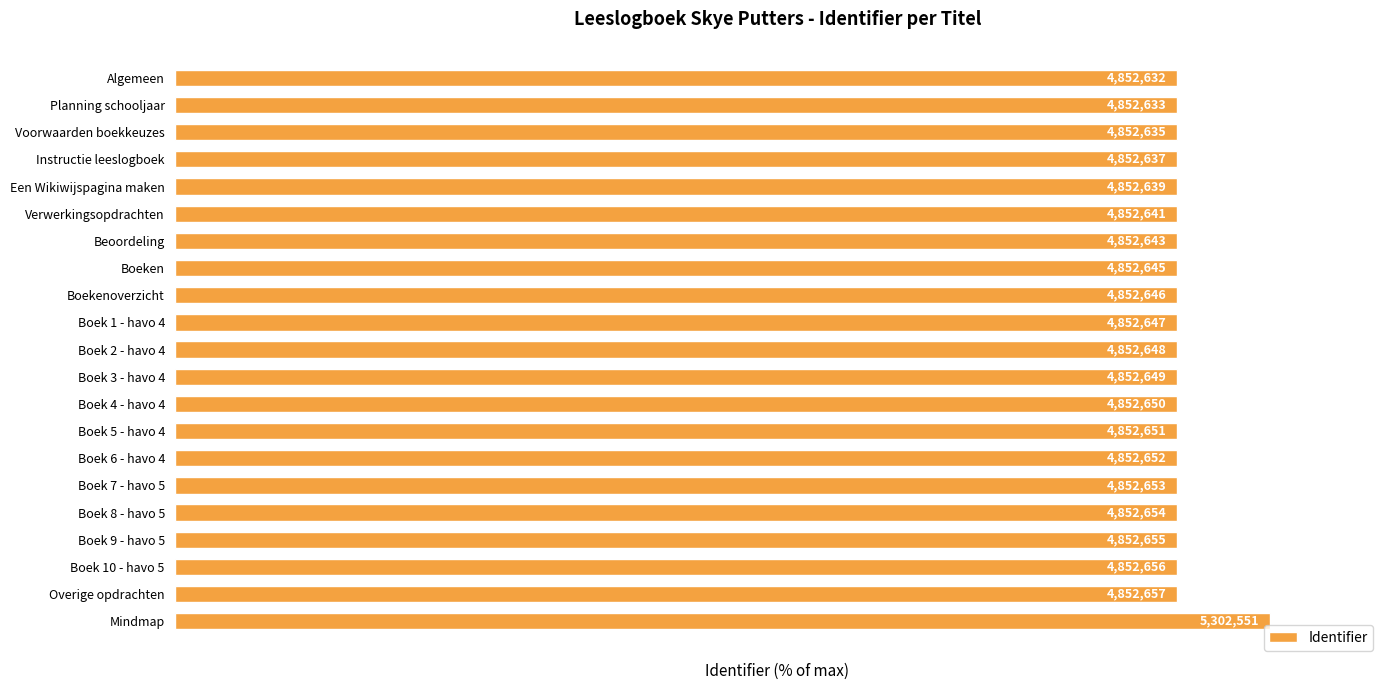

How many bars are there in total?

21